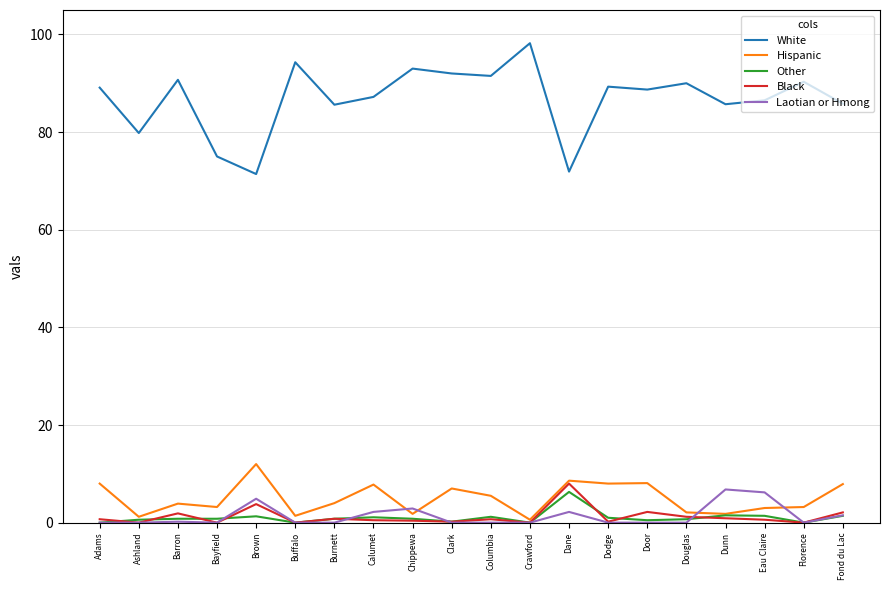

True or false: Other and White cross at least once.

False